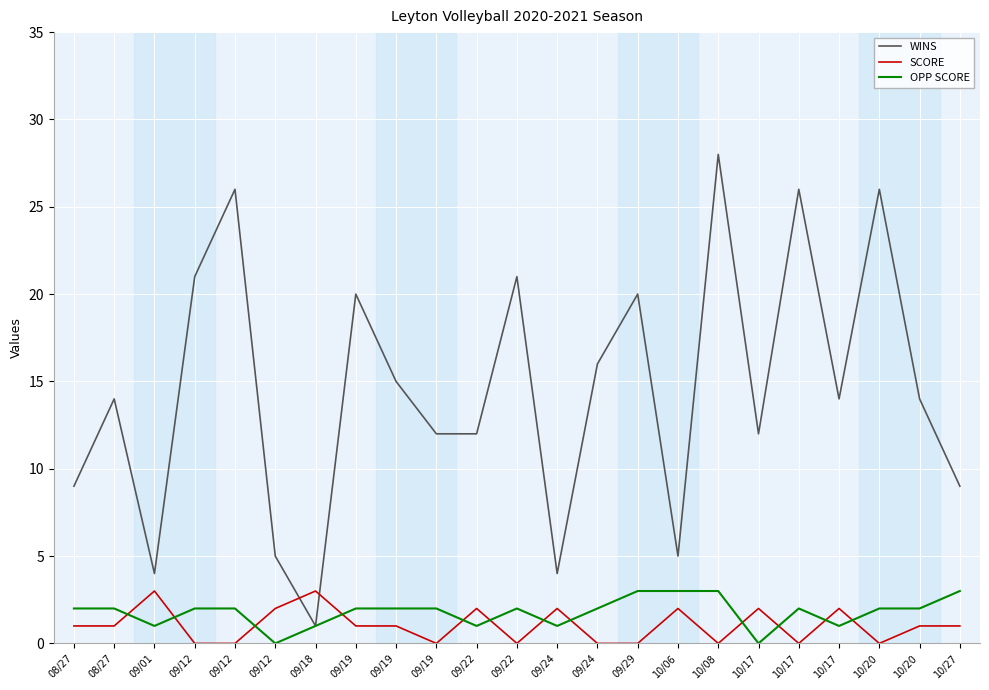

Rank the series by their maximum value, from lowest to highest.

SCORE, OPP SCORE, WINS